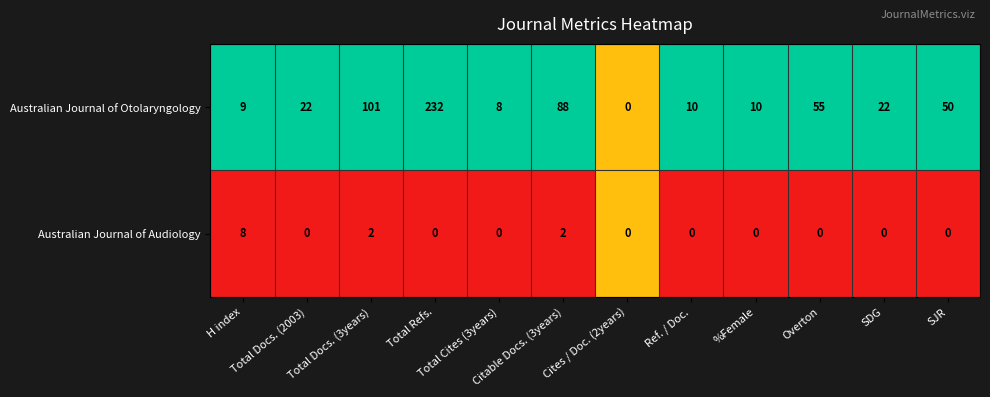

Which series has the widest spread of values?

Australian Journal of Otolaryngology